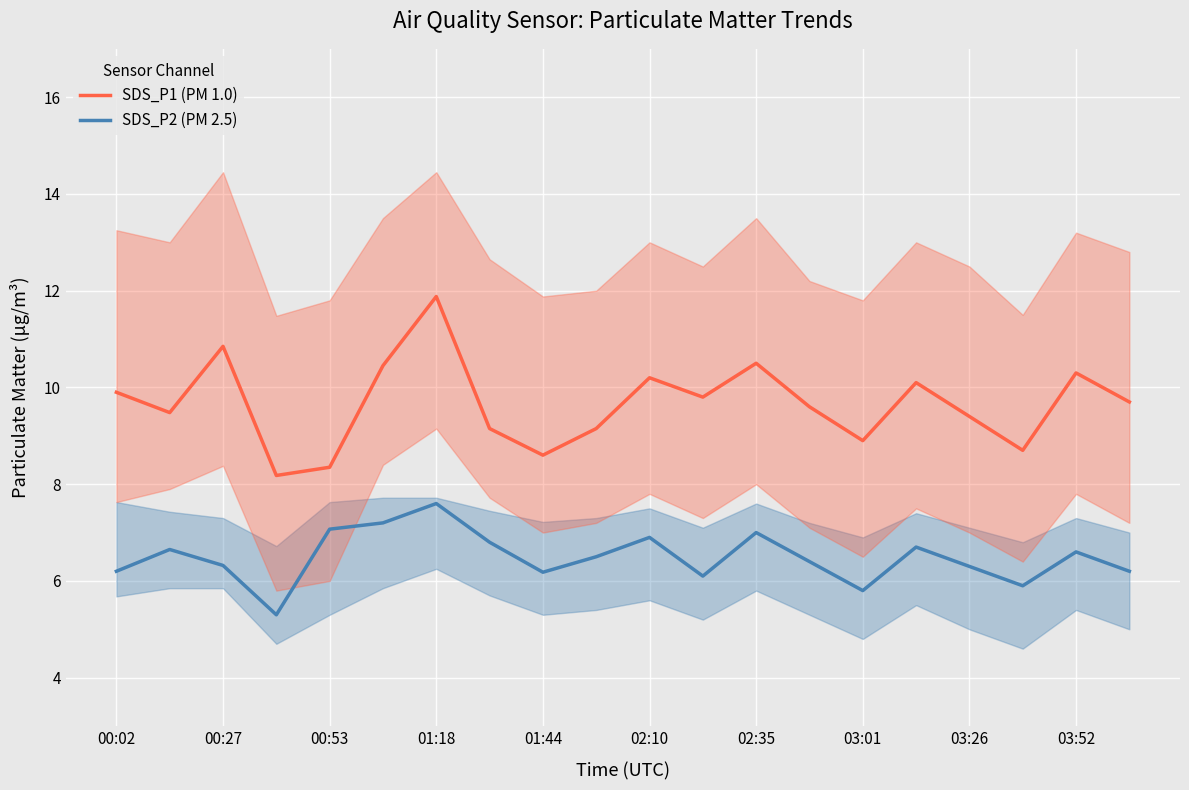

What is the lowest value of the SDS_P2 (PM 2.5) series?

5.3